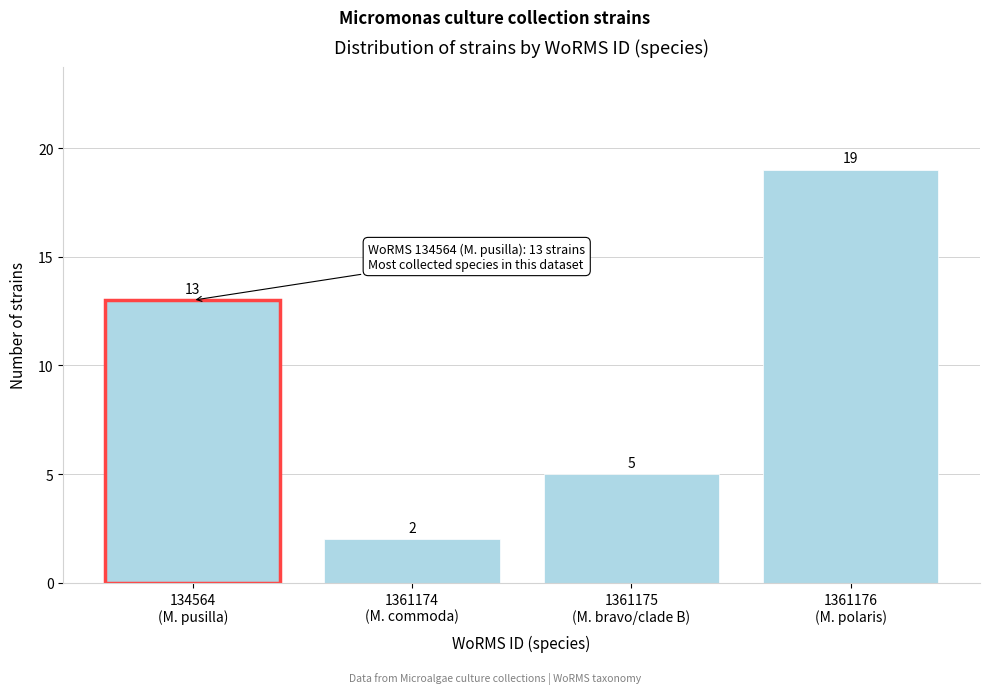

Reading right to left, list all the values displayed in this chart.

19	5	2	13